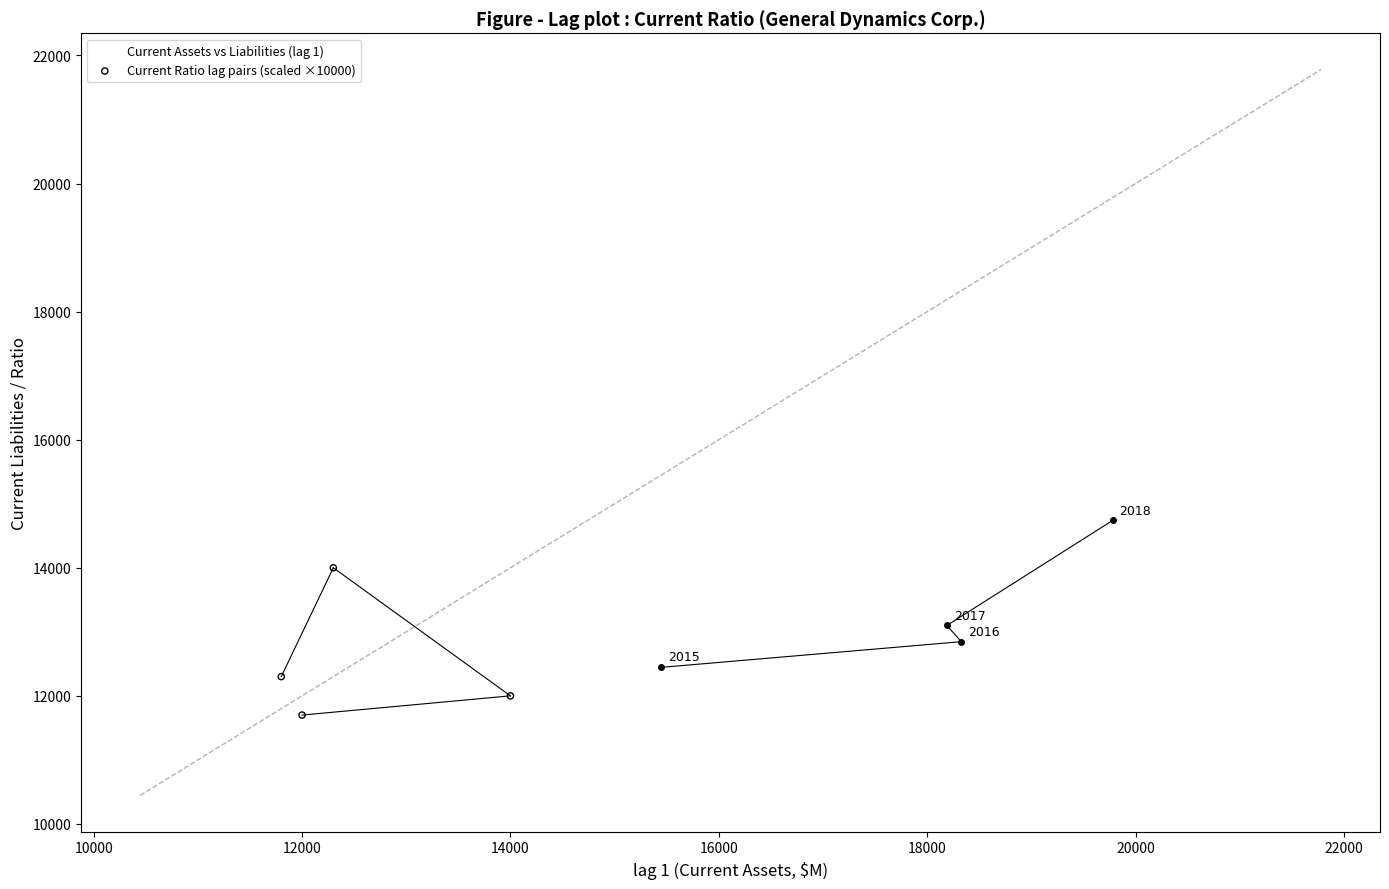

Which series has the widest spread of Y values?

Current Ratio lag pairs (scaled ×10000)